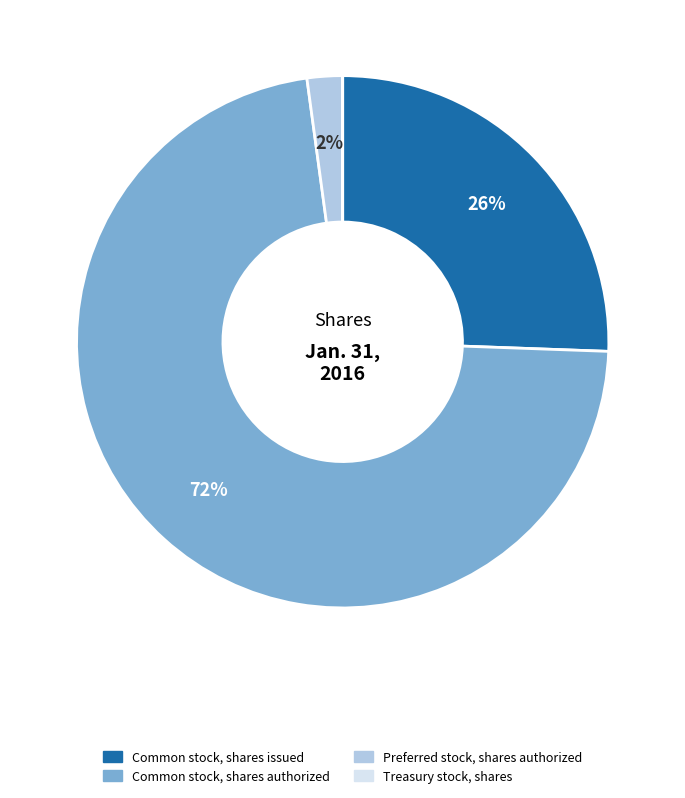

Approximately how many times larger is the value at Common stock, shares issued compared to Common stock, shares authorized?

0.4